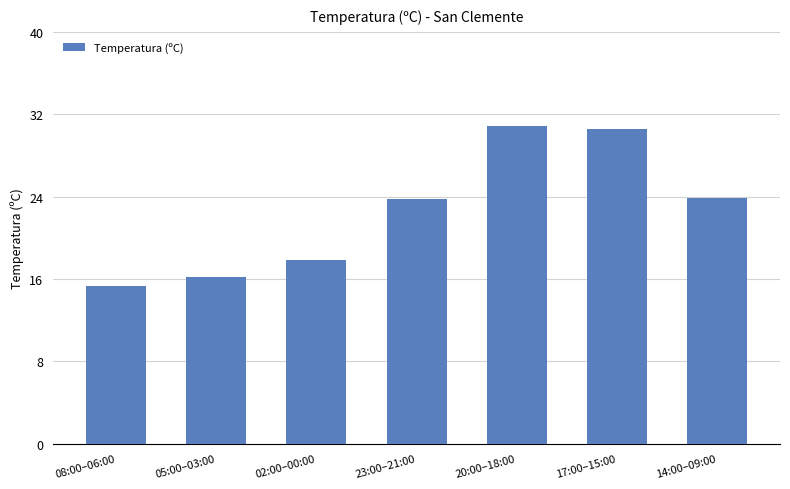

The chart shows a value of 23.9 at 14:00–09:00. True or false?

True